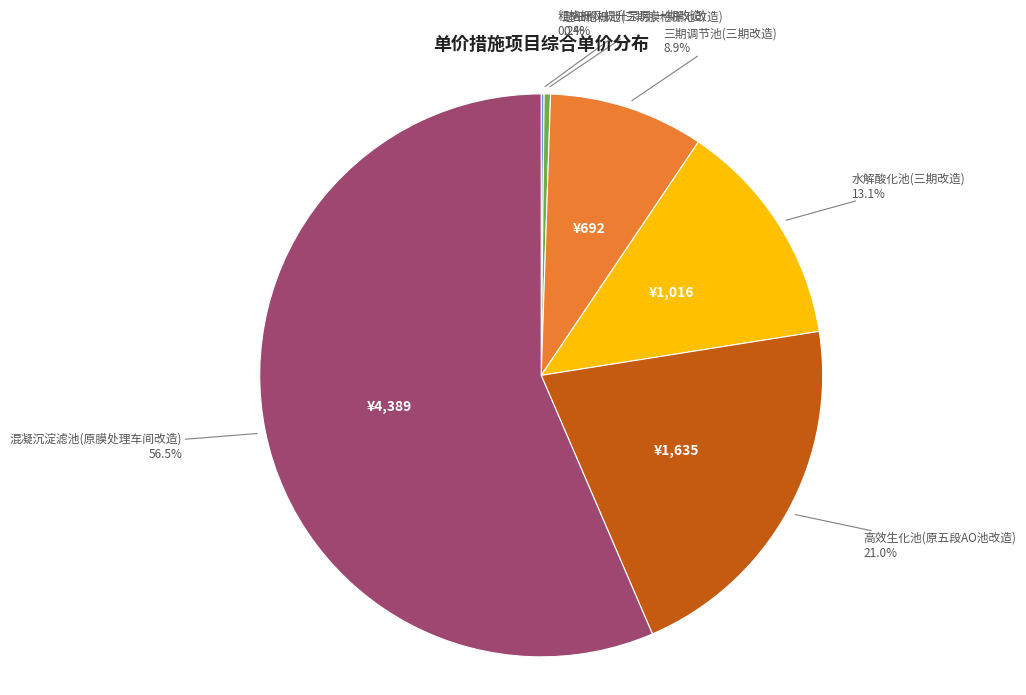

Does any single category account for the majority?

Yes